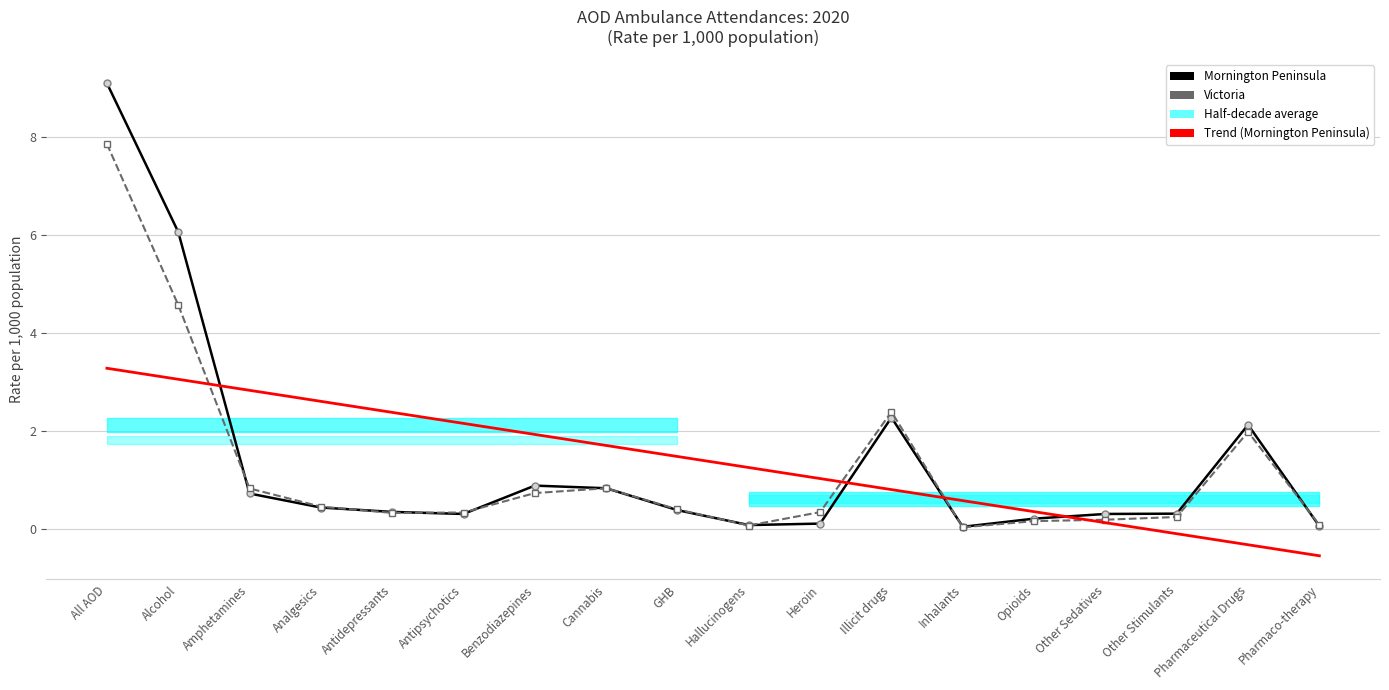

True or false: Mornington Peninsula has more than 1 interior local peaks.

True